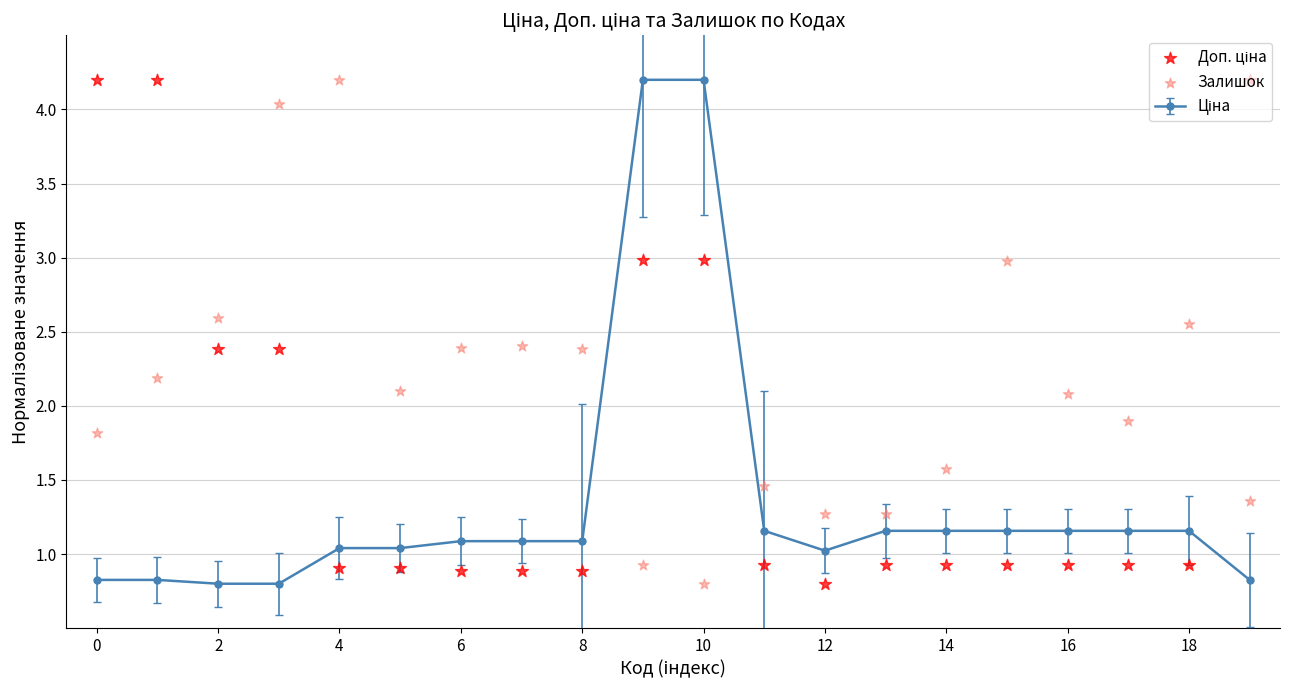

Which series contains the lowest Y value?

Доп. ціна